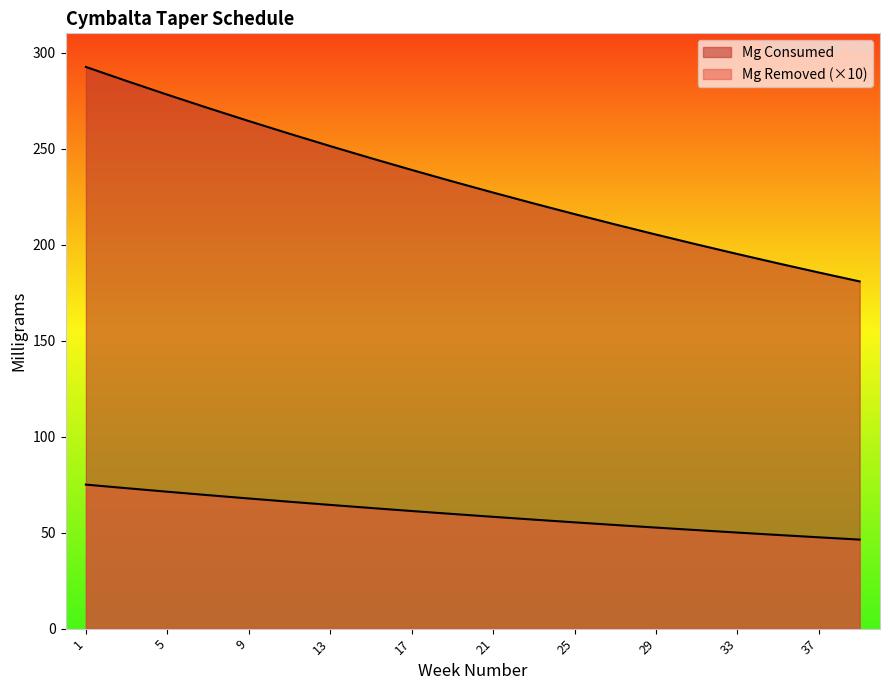

What is the value of the Mg Consumed point at the 6th from the left?

257.7